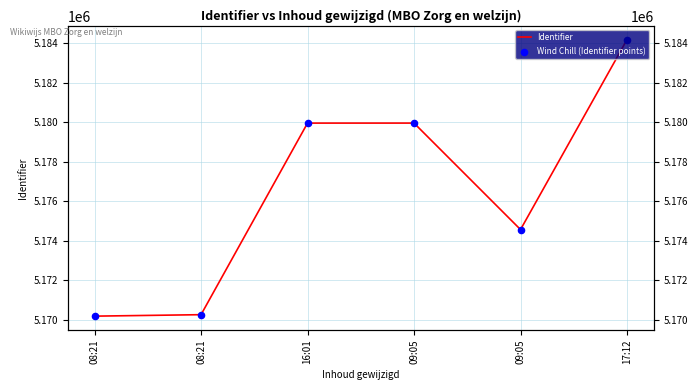

Which series contains the highest Y value?

Identifier